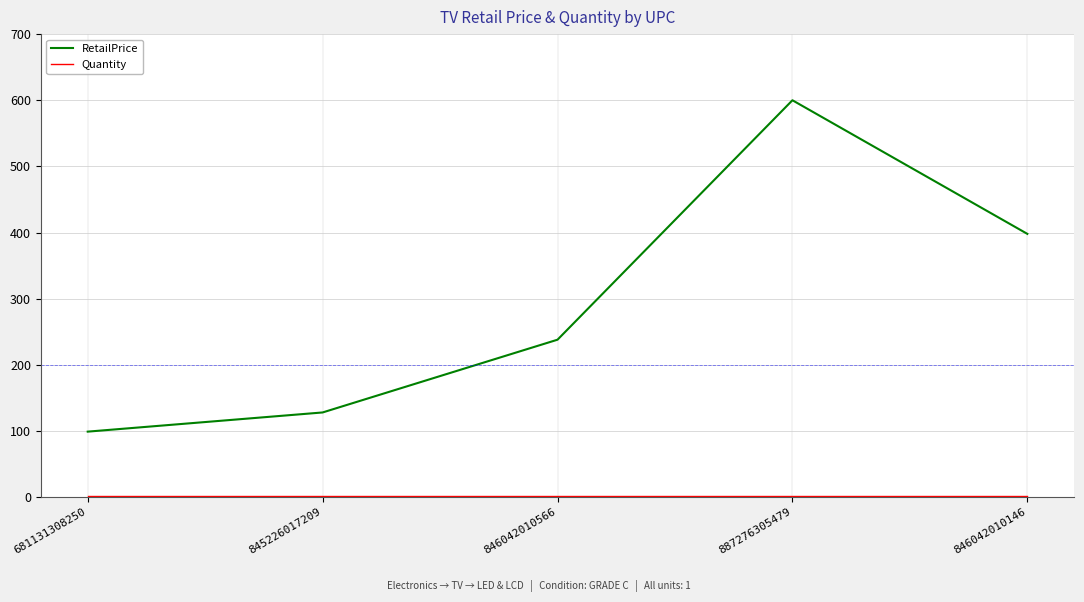

What is the difference between the maximum and minimum values in the RetailPrice series?

501.0